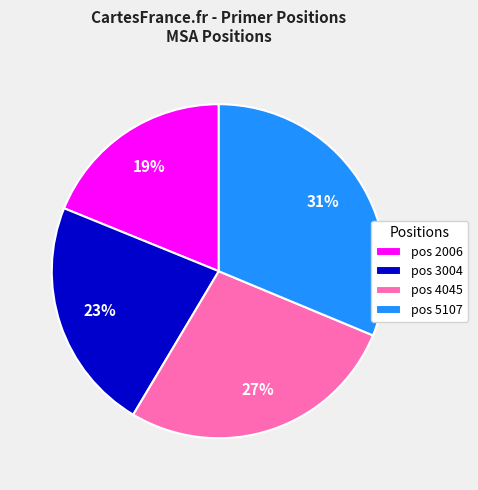

To the nearest percent, what is the combined percentage of pos 3004 and pos 5107?

54%